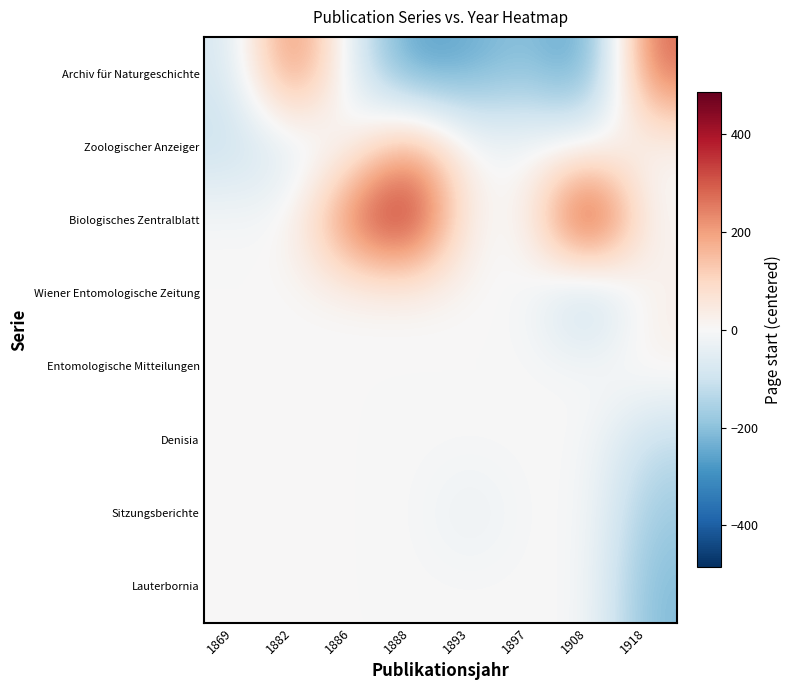

Which series has the largest total across all categories?

Biologisches Zentralblatt